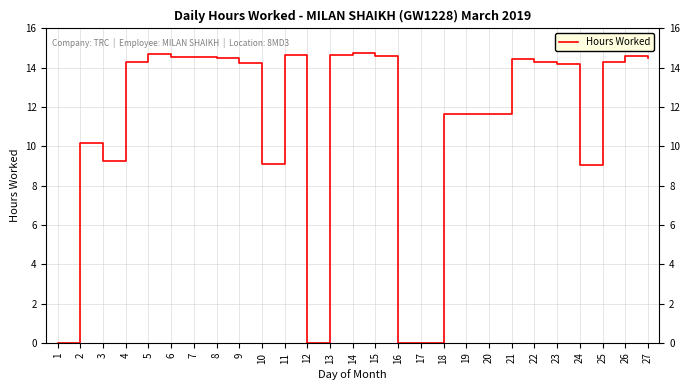

Does the chart display data point markers on the line(s)?

No